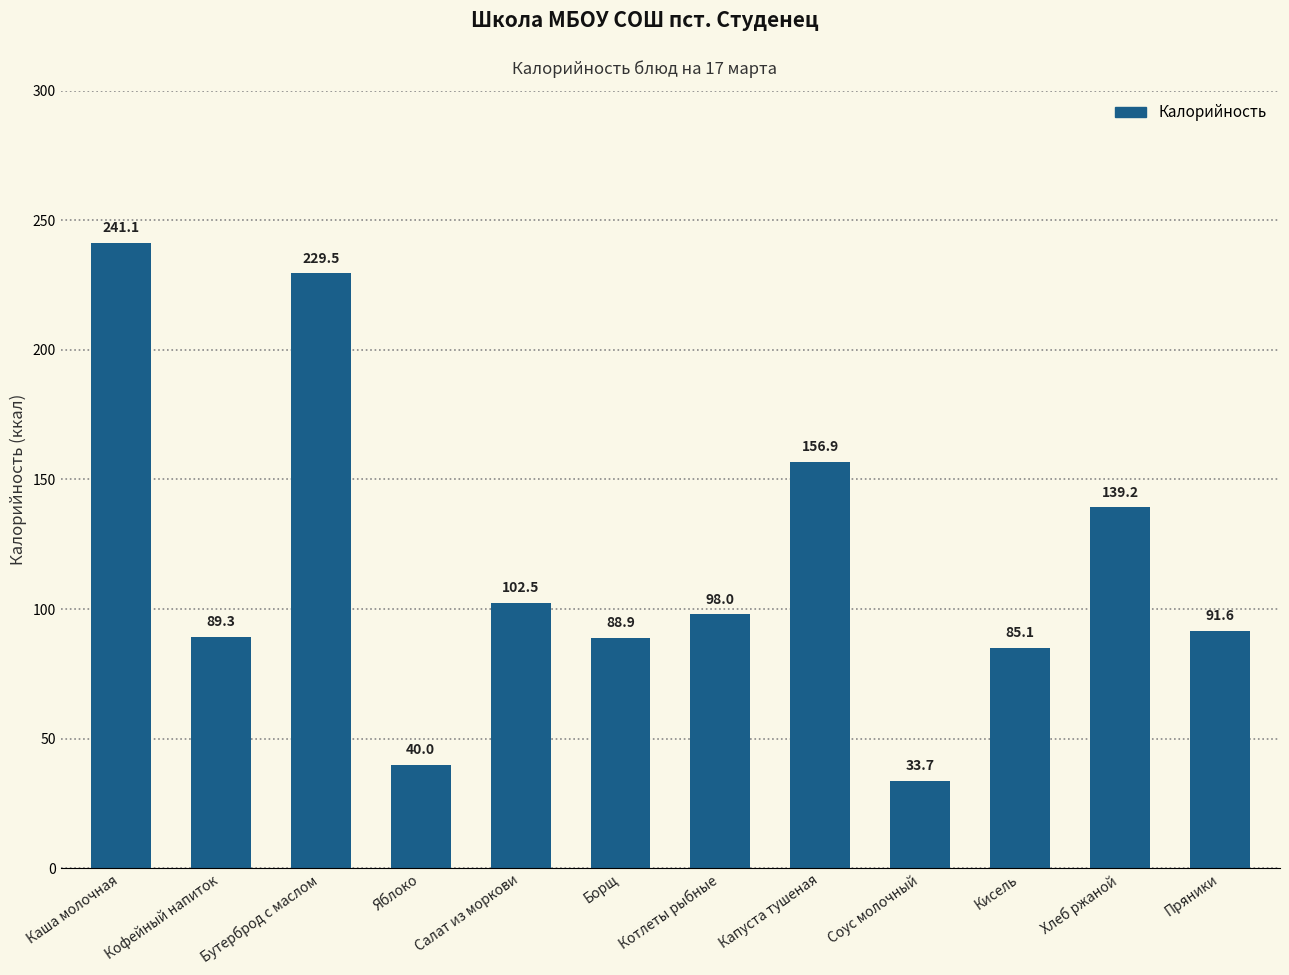

What is the sum of the values at Салат из моркови and Кофейный напиток?

191.8